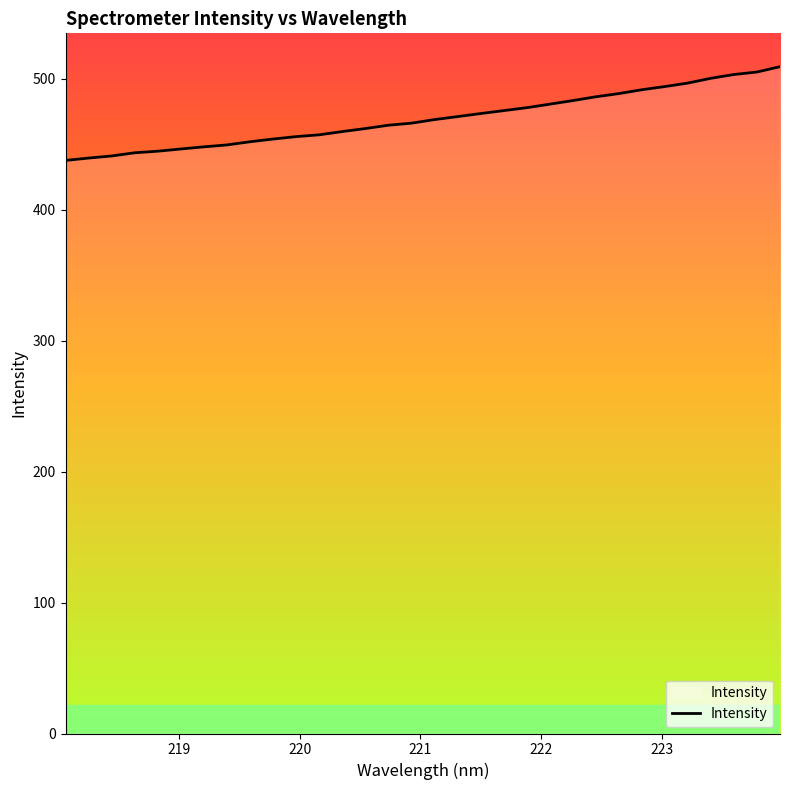

What is the minimum value shown in the chart?

437.6